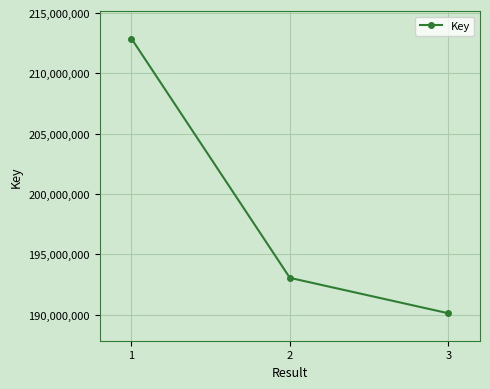

How many series are shown in this chart?

1